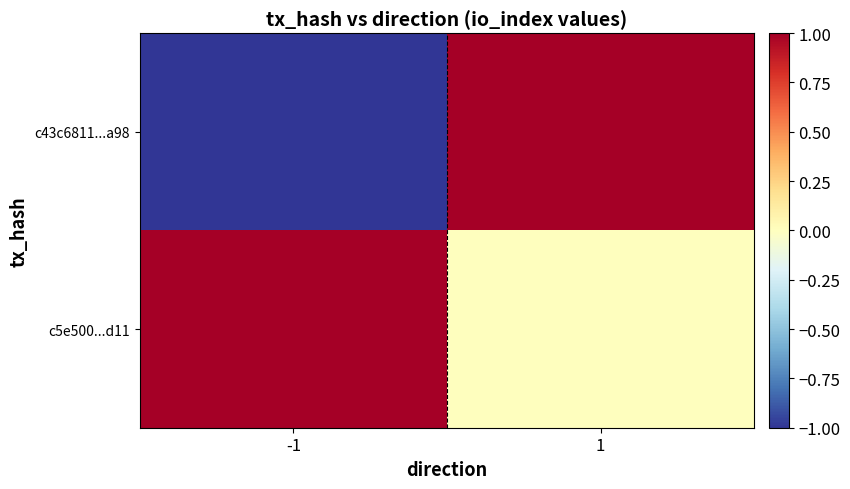

At which category is the sum across all series the highest?

1